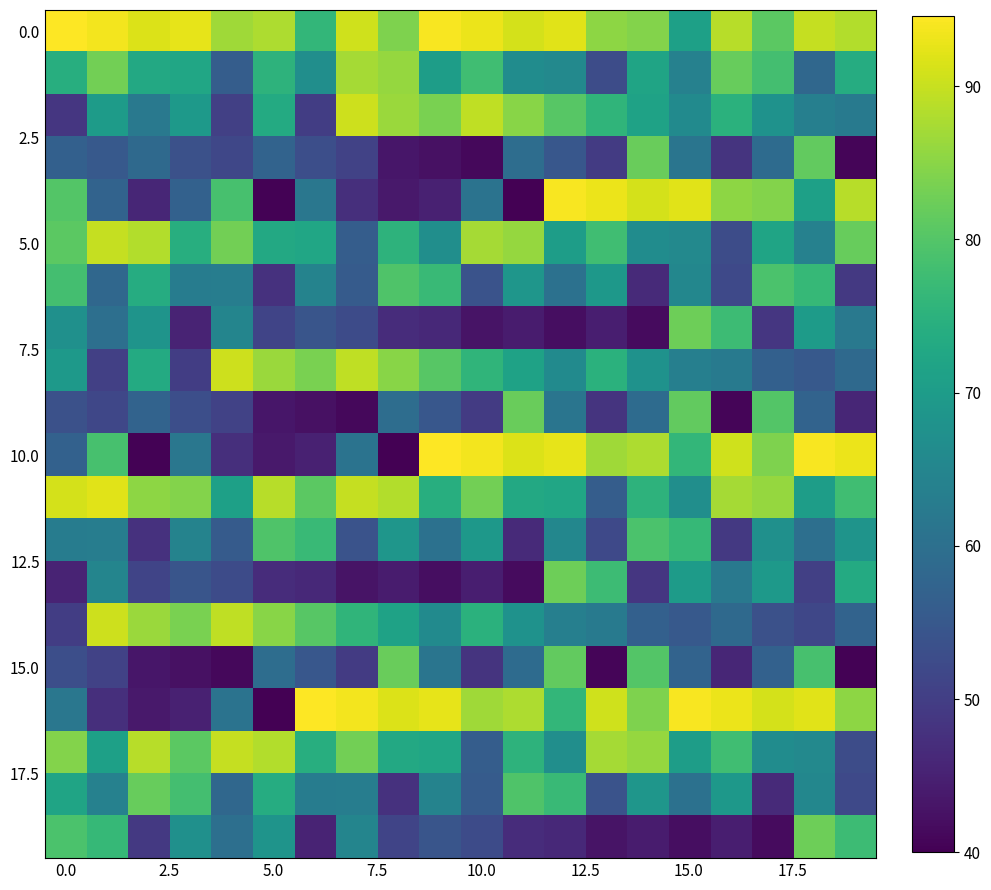

At how many categories does at least one series exceed 91?

18